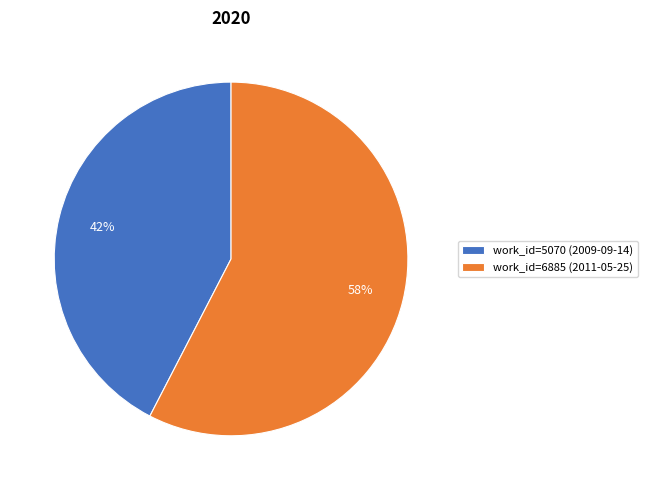

Does work_id=5070 (2009-09-14) represent more than half of the total?

No